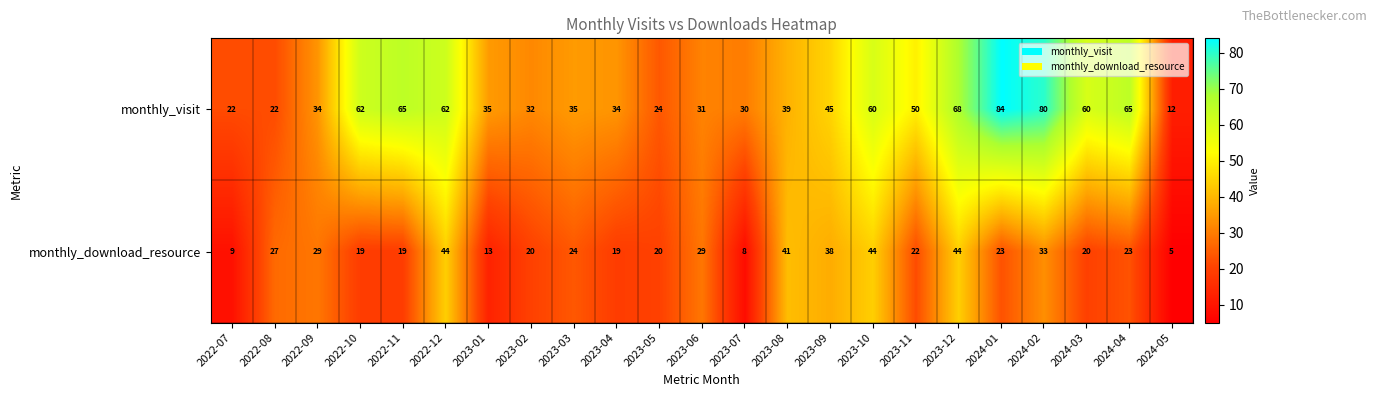

Where is monthly_download_resource nearest to the value 24?

2023-03